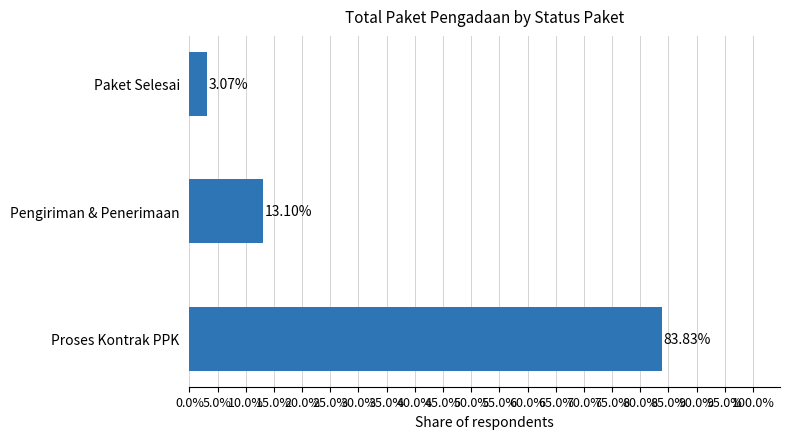

Rank the categories by value from highest to lowest.

Proses Kontrak PPK, Pengiriman & Penerimaan, Paket Selesai